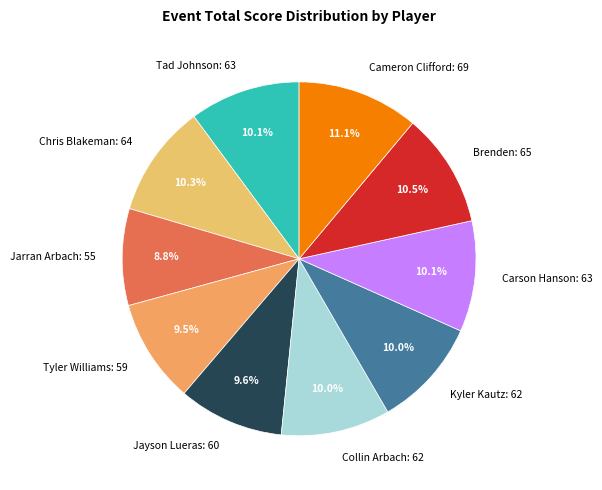

Between Jarran Arbach: 55 and Kyler Kautz: 62, which is larger?

Kyler Kautz: 62